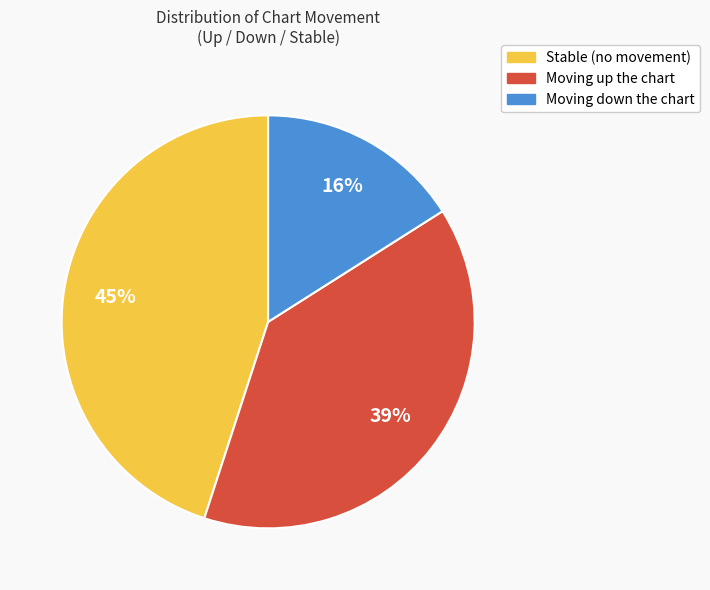

Is there a majority slice in this chart?

No